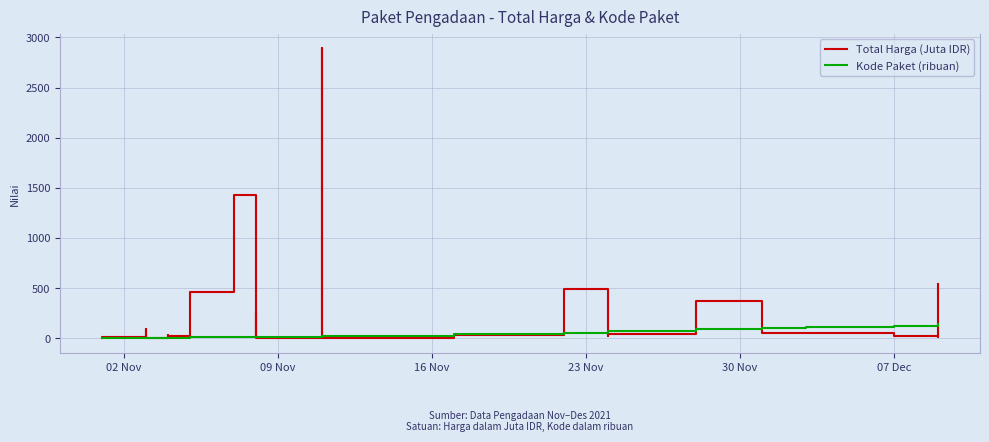

Does the chart display data point markers on the line(s)?

No